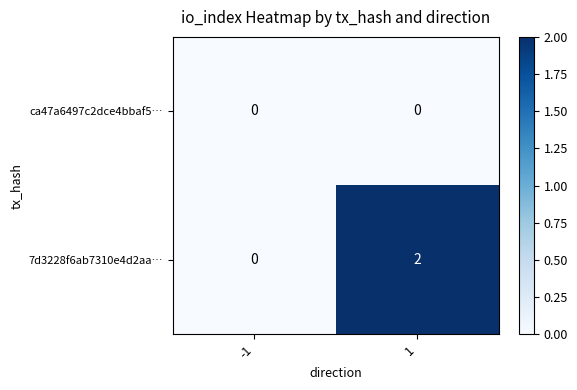

Is it true that ca47a6497c2dce4bbaf5… equals 0 at 1?

True